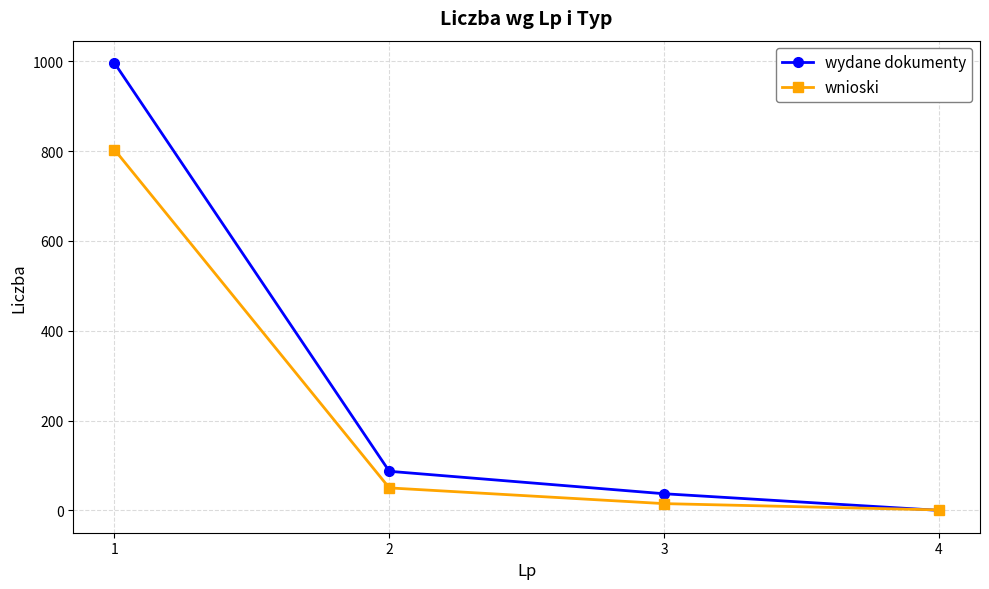

What are all the series names shown in the legend?

wydane dokumenty, wnioski